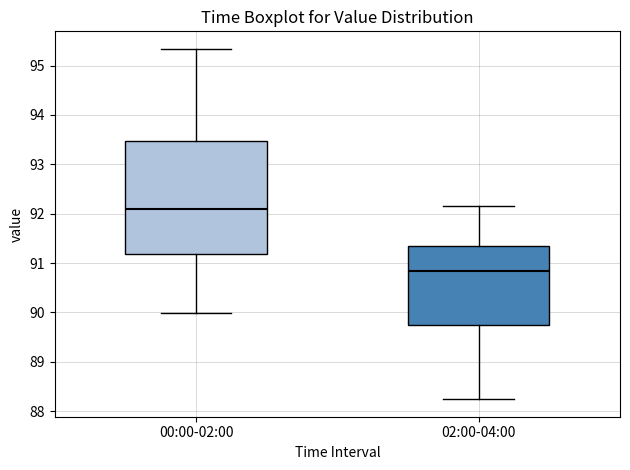

Reading left to right, read every box against the y-axis: the position of its median line, the range the box covers, and the ends of its whiskers. The values are not printed on the chart, so give them approximately, as read against the axis.

00:00-02:00: median 92.1, box 91.2 to 93.5, whiskers 90.0 to 95.3
02:00-04:00: median 90.8, box 89.8 to 91.3, whiskers 88.2 to 92.2